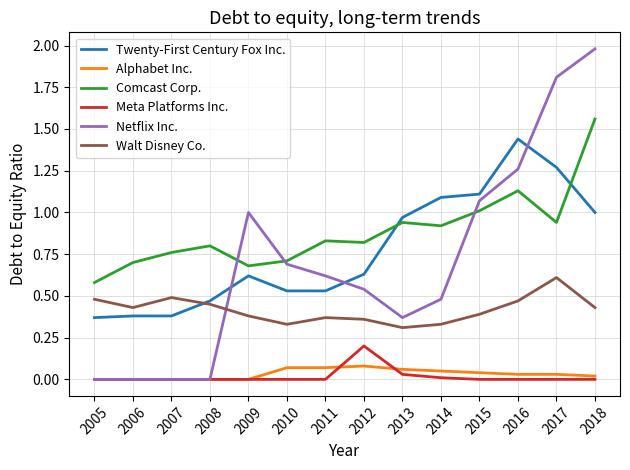

What value does the Comcast Corp. series have at 2009?

0.7